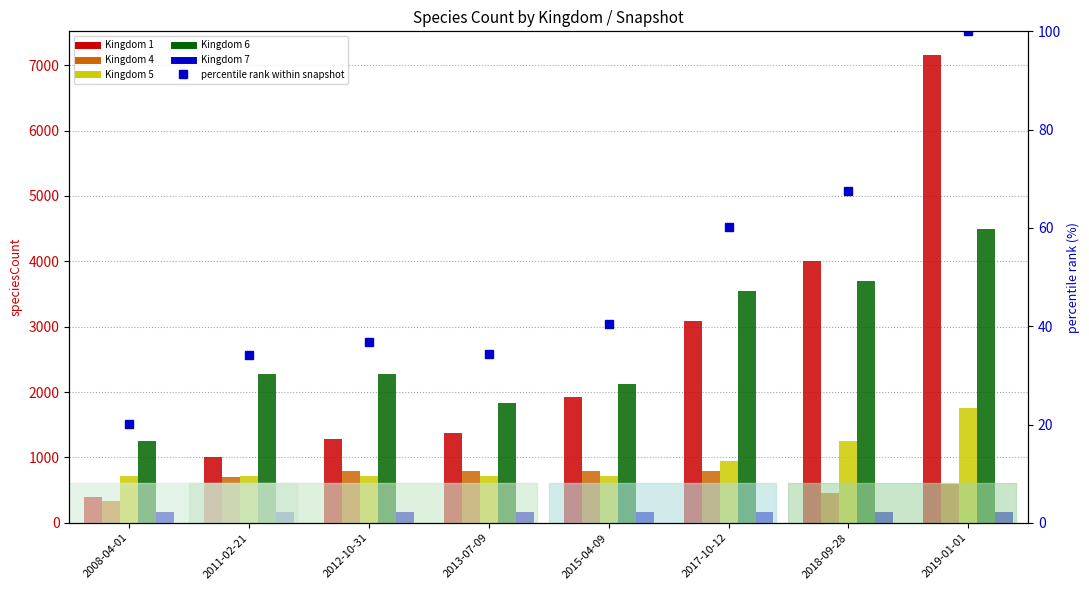

What is the difference between the highest and lowest values at 2008-04-01?

1229.9